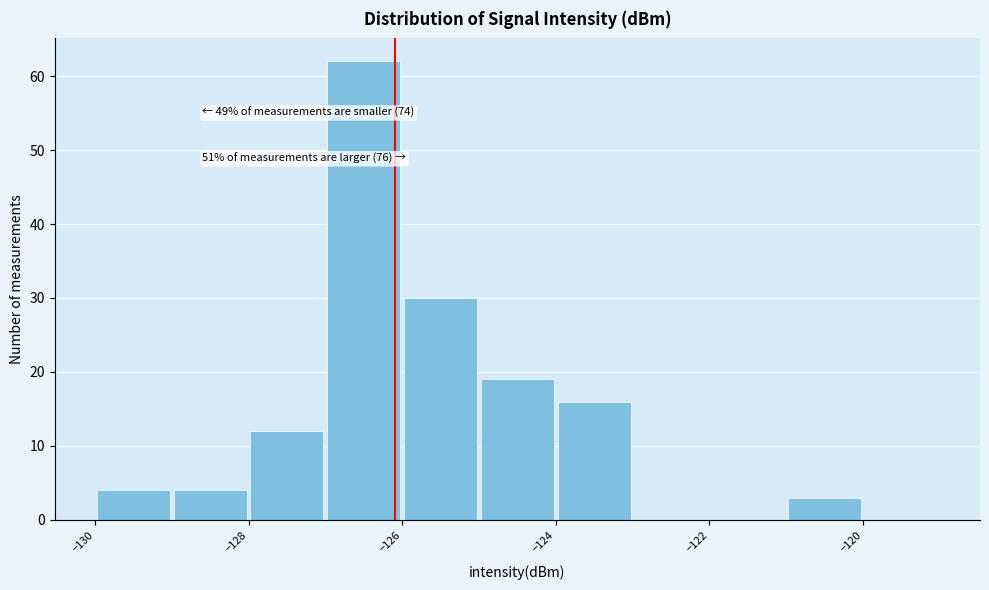

Over which range of the x-axis is the bar tallest?

-127 to -126